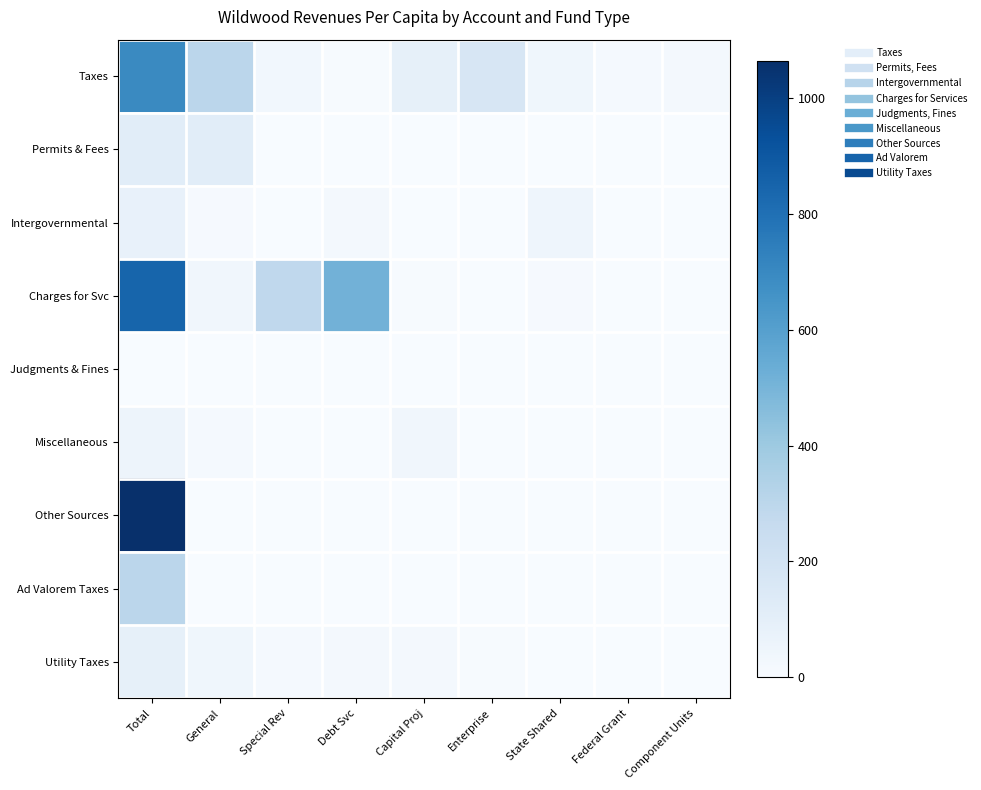

Count the number of data series in this chart.

9